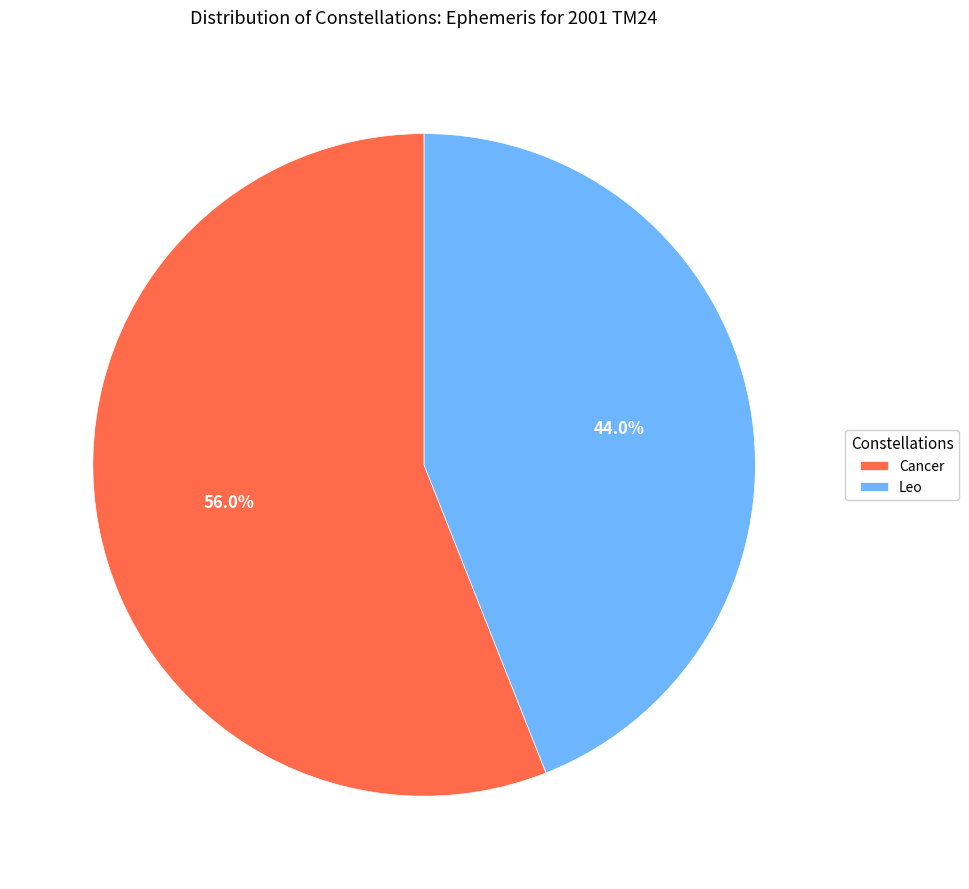

To the nearest percent, what portion does Leo represent?

44%